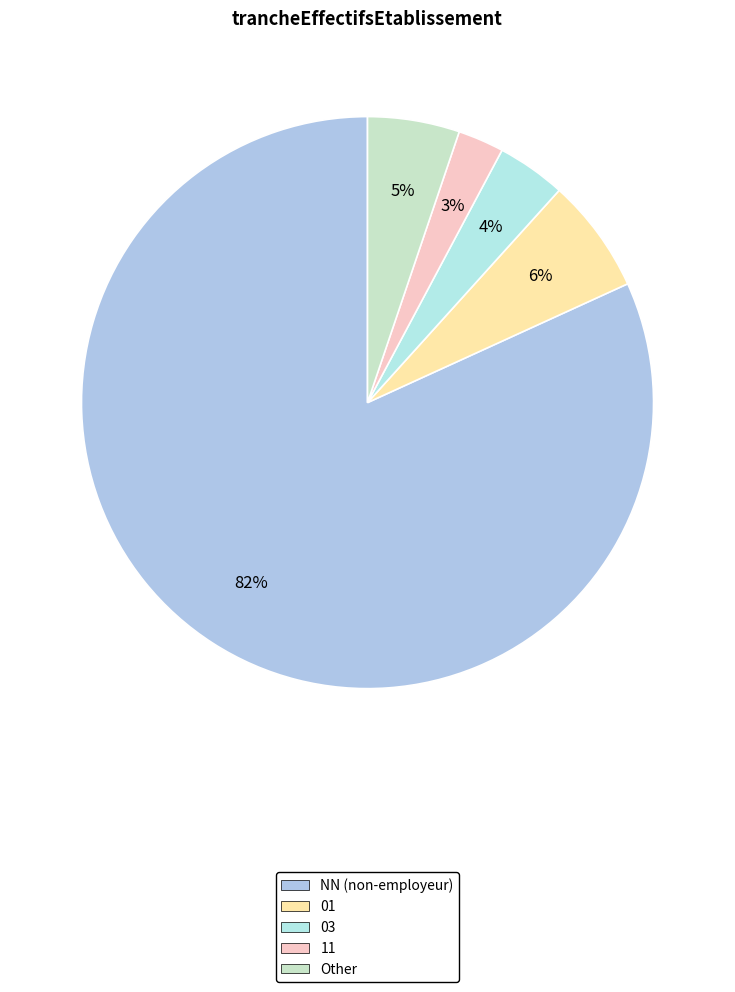

How many slices are in this pie chart?

5